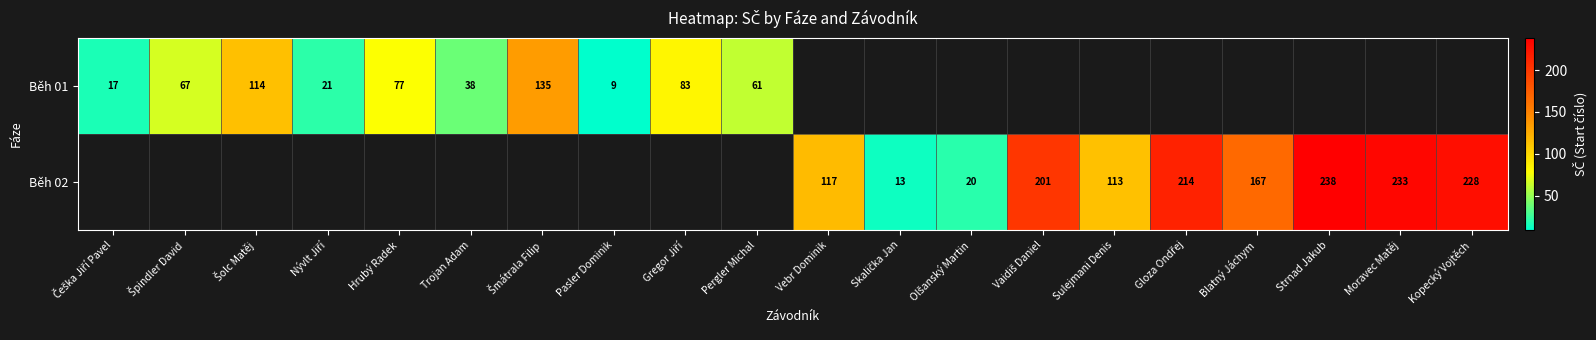

The value of Běh 02 at Kopecký Vojtěch is 228. True or false?

True